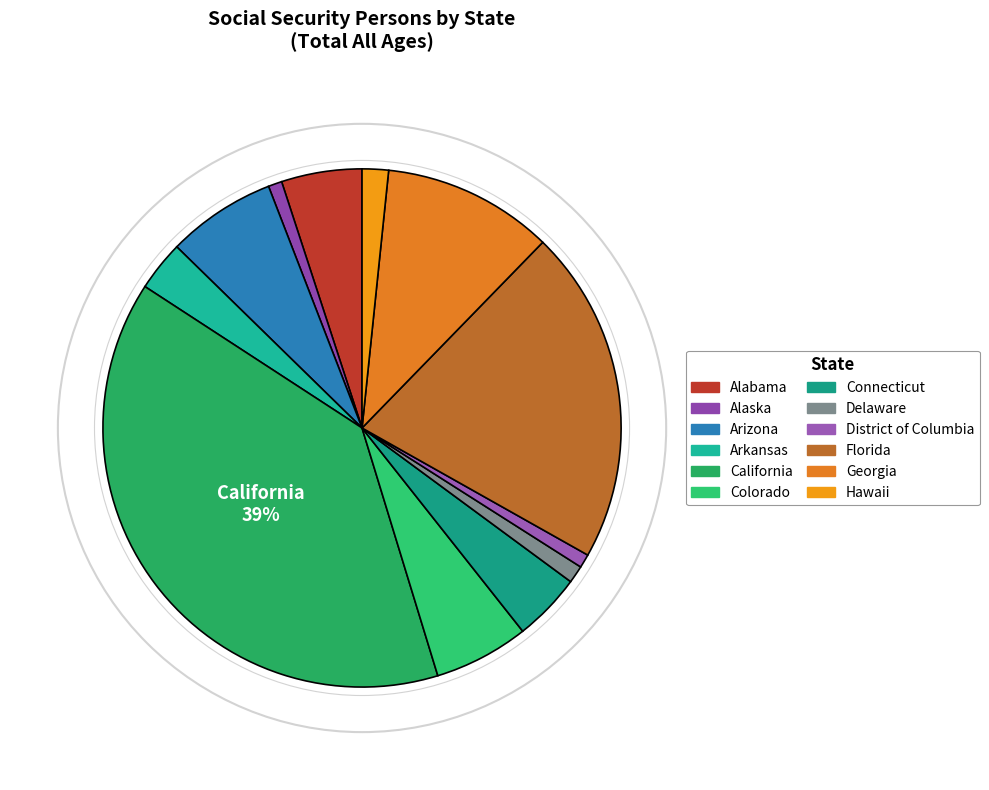

Is there any slice that represents more than half of the pie?

No